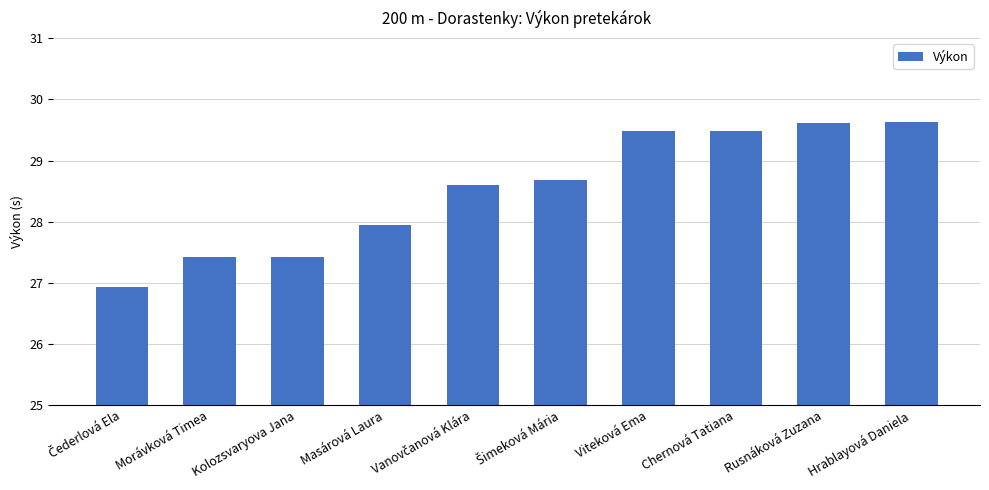

What is the label of the 2nd bar from the right?

Rusnáková Zuzana